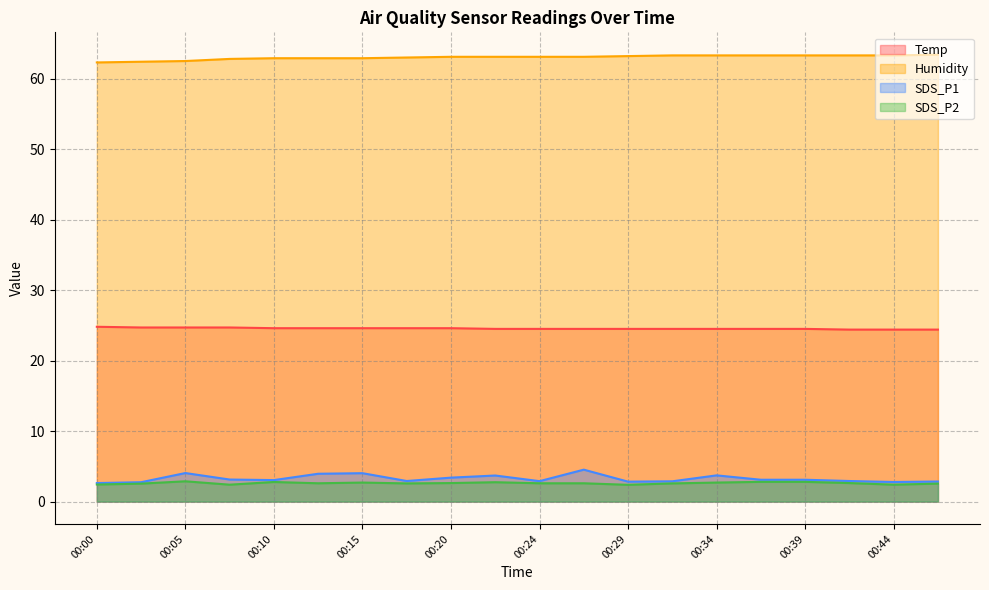

How many SDS_P2 values are between 2 and 3?

20